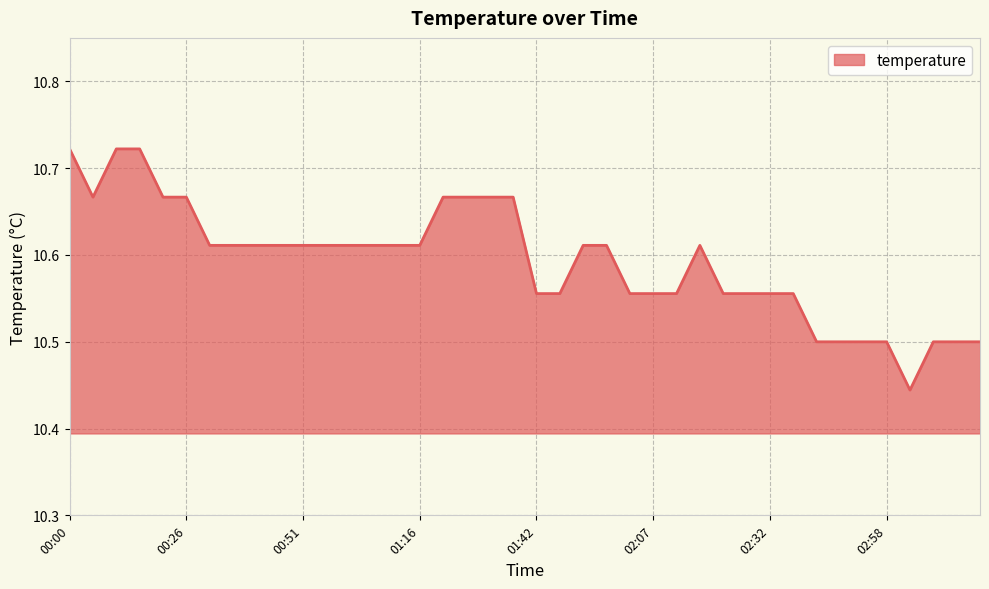

What is the minimum value shown in the chart?

10.4